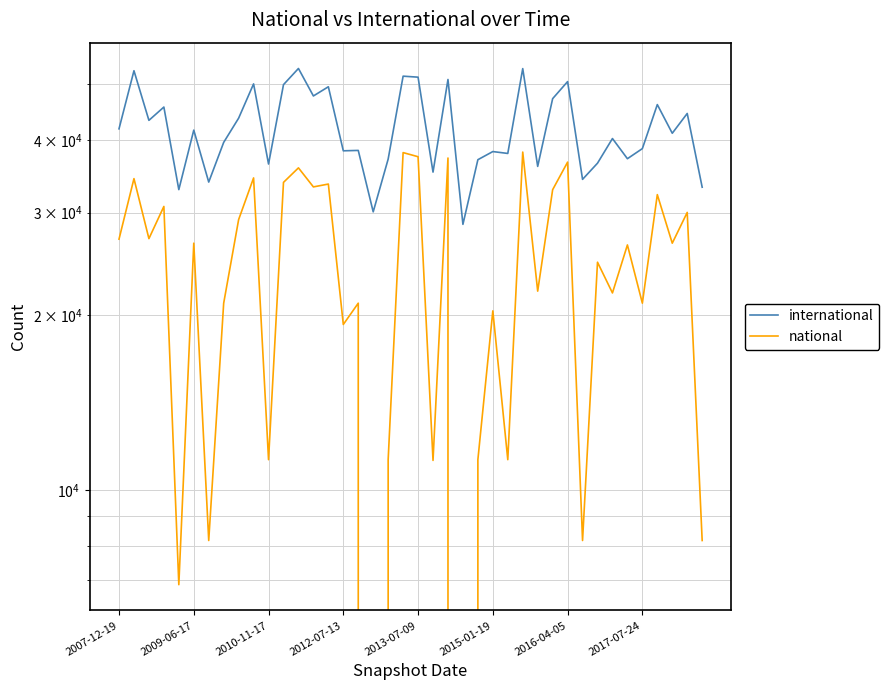

Rank the series at 39 from highest to lowest value.

international, national